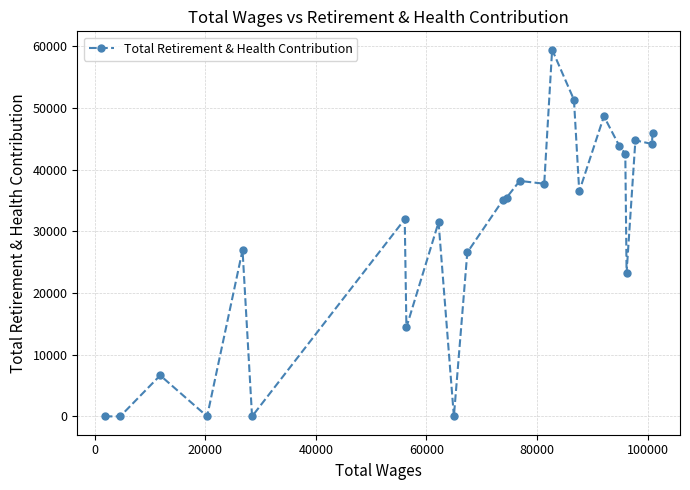

What is the difference between the maximum and minimum values?

59454